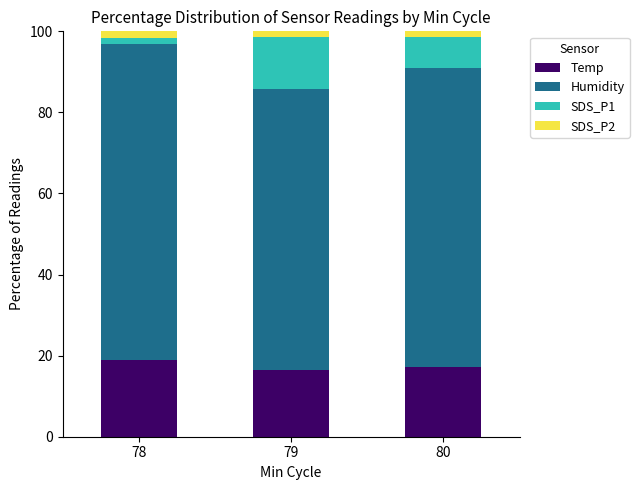

Are the bars grouped side by side (vs. stacked)?

No